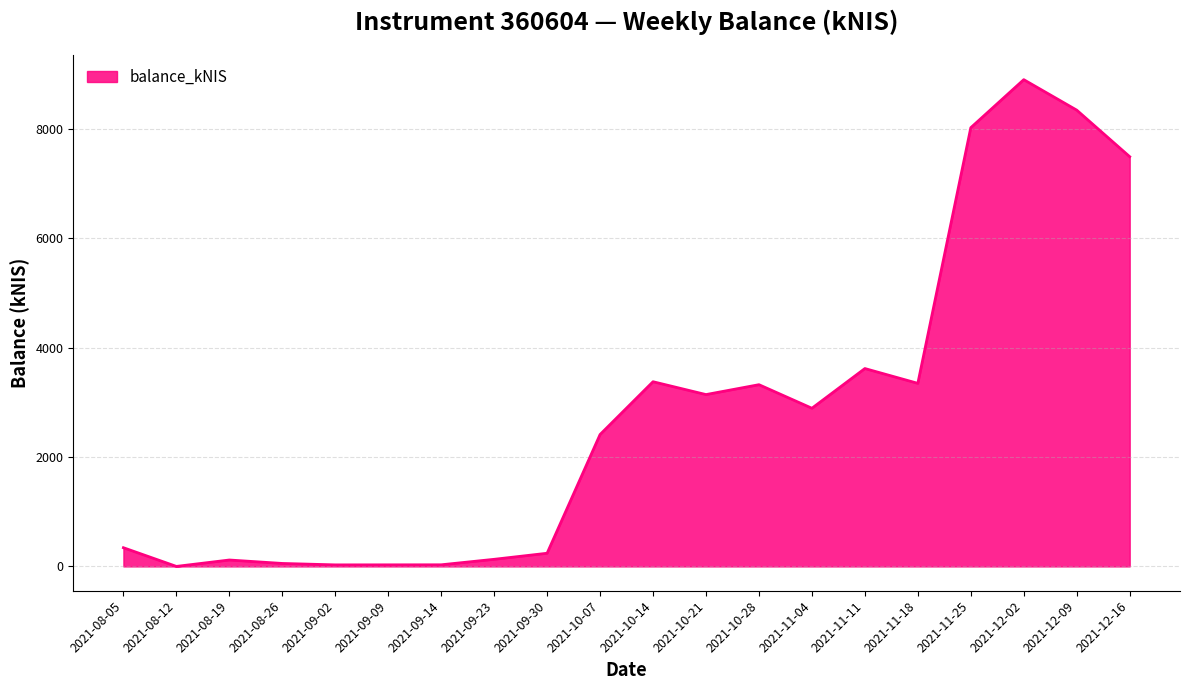

Count the number of data series in this chart.

1